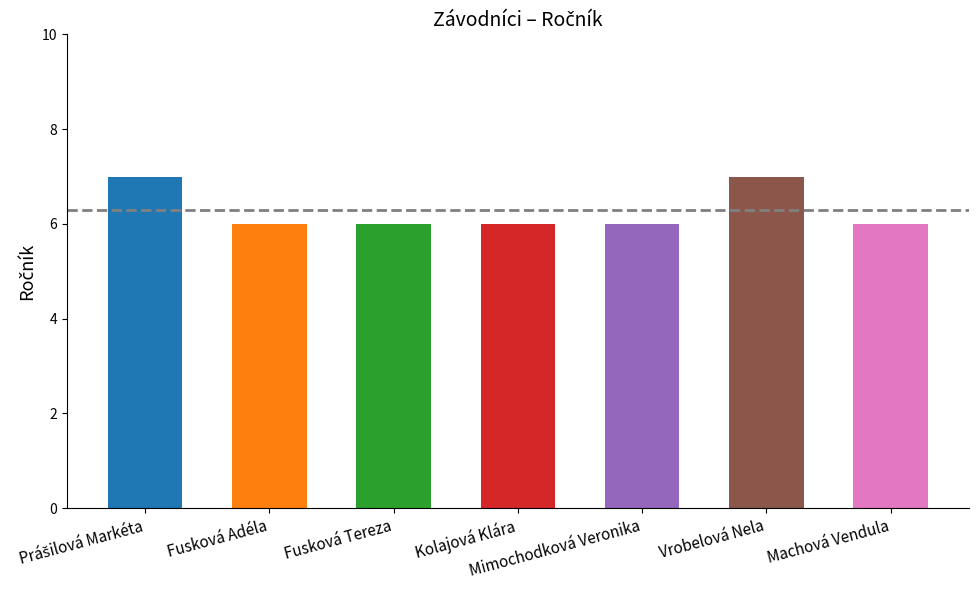

What is the ratio of the value at Kolajová Klára to the value at Fusková Adéla?

1.0